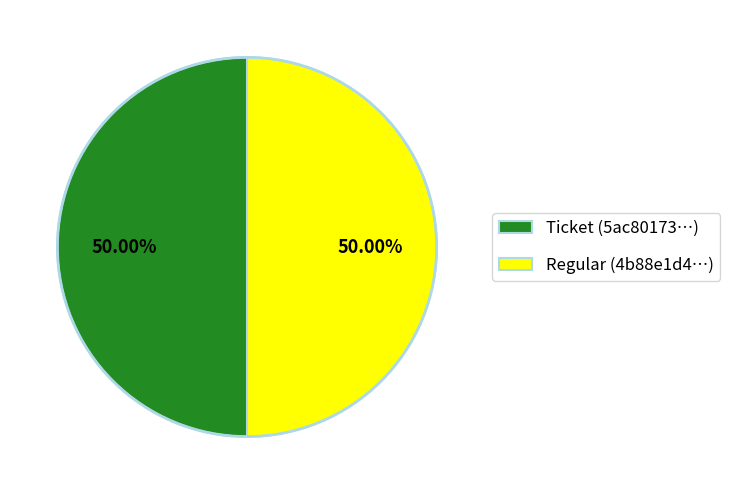

Is the sum of Ticket (5ac80173…) and Regular (4b88e1d4…) greater than half?

Yes